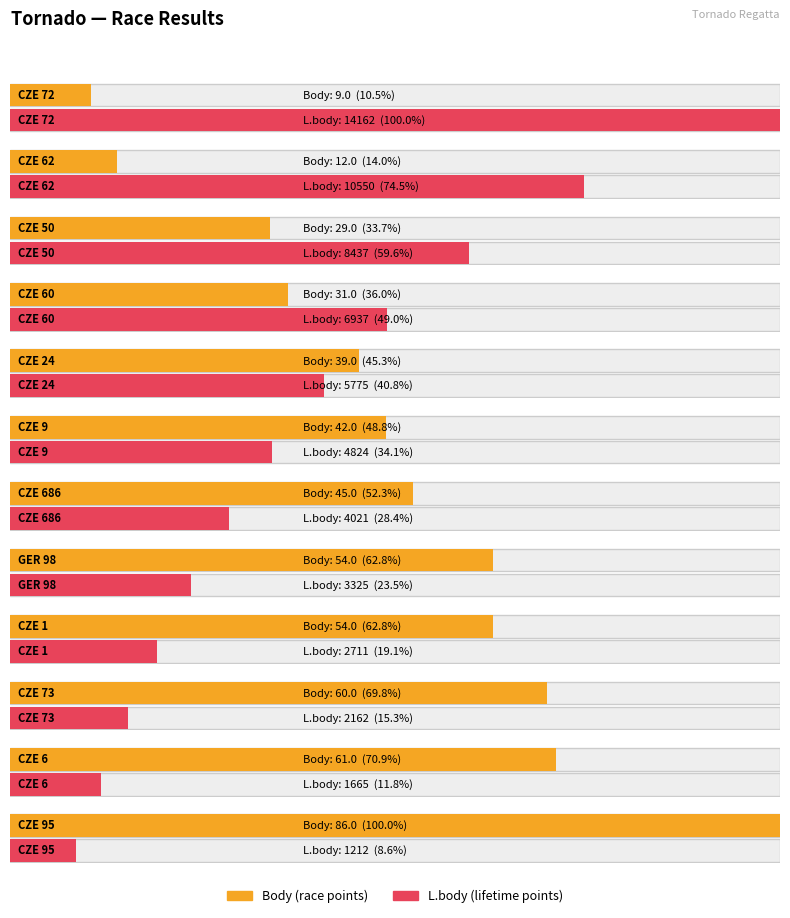

What position from the left is CZE 686?

7